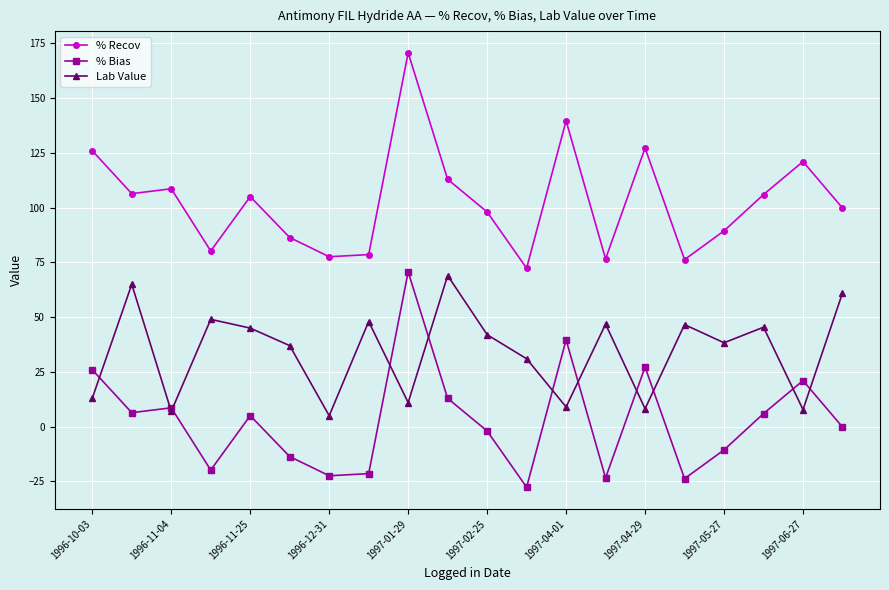

What is the greatest value displayed?

170.7